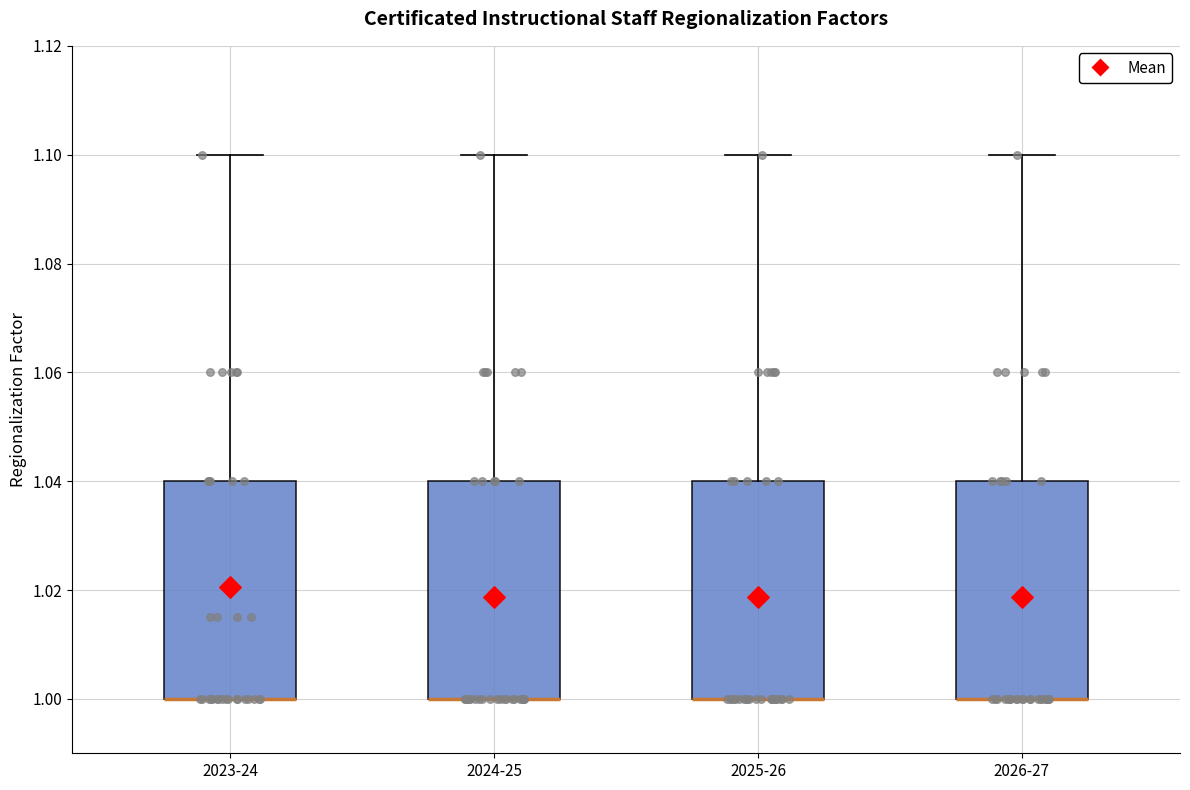

Where is the upper edge of the box for 2025-26 on the y-axis? The values are not printed on the chart, so give them approximately, as read against the axis.

1.04